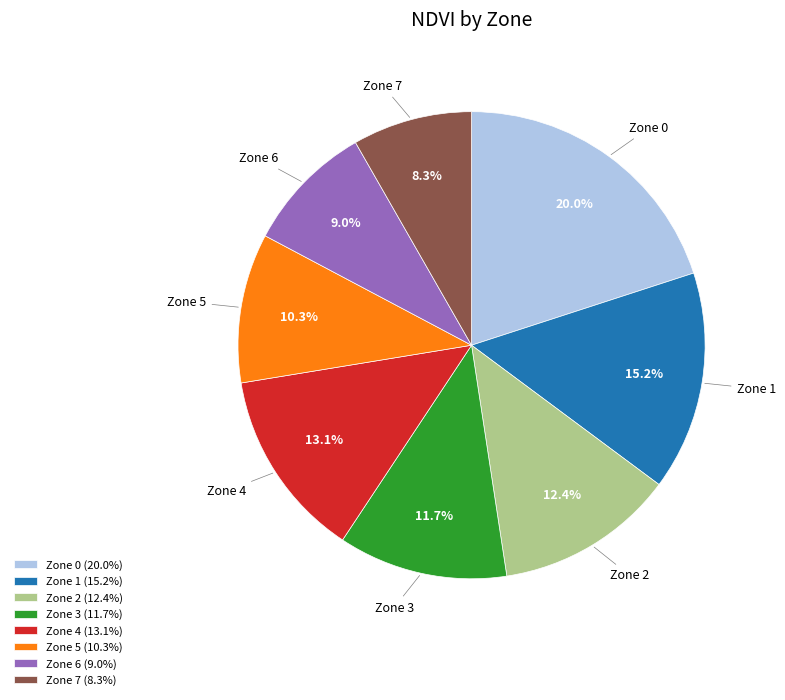

To the nearest percent, what is the average slice percentage?

12%